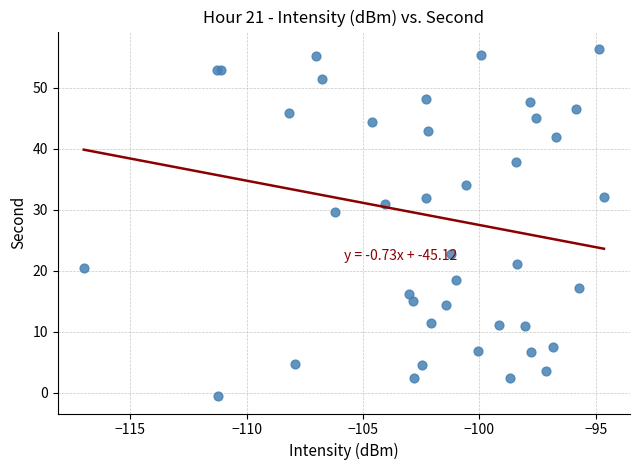

What Y value in the scatter plot is closest to 27?

29.6